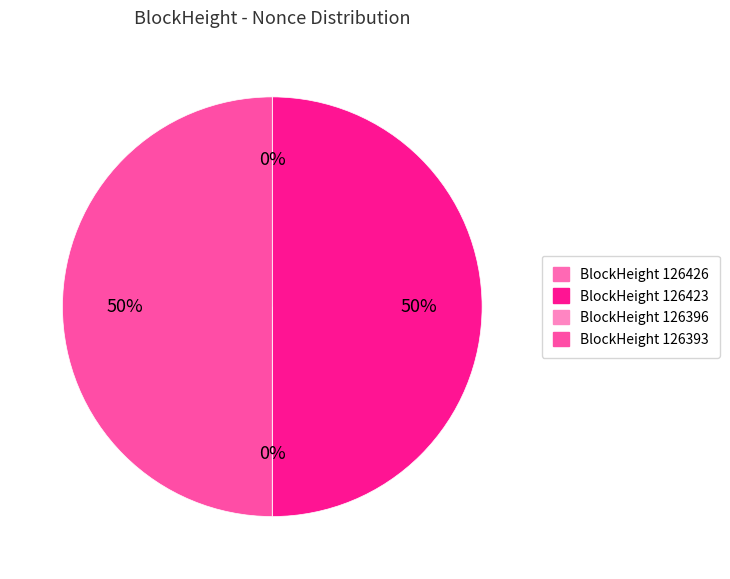

Does 126426 represent more than half of the total?

No